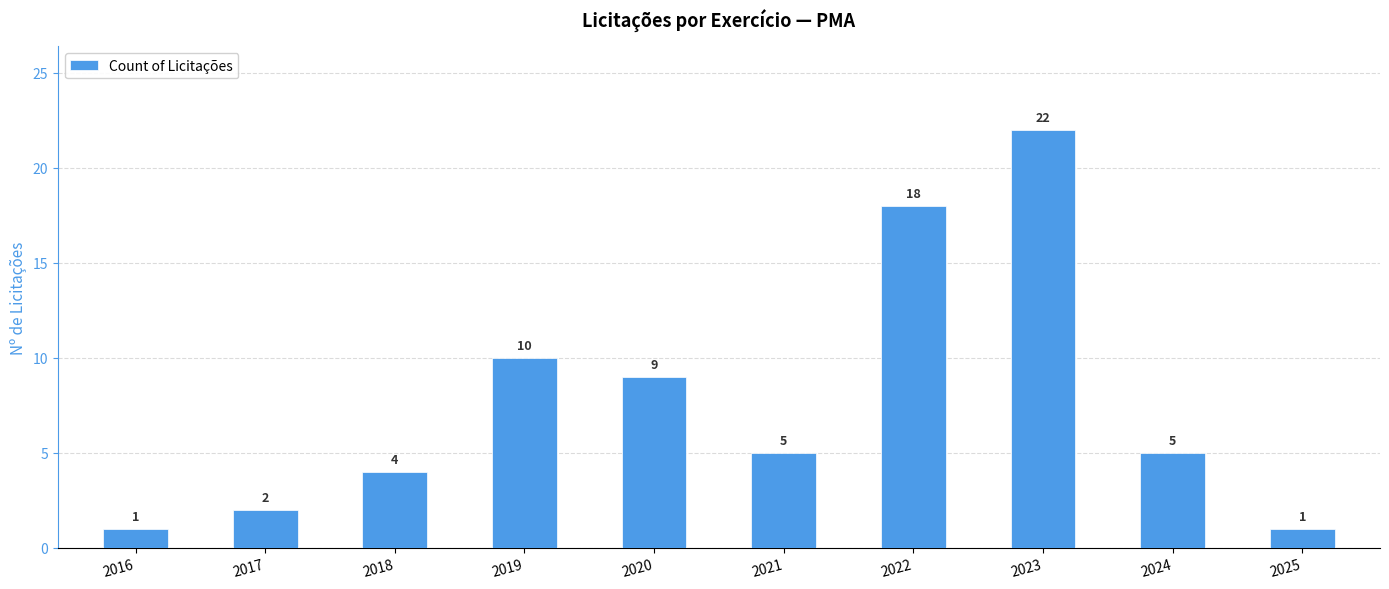

Which has a higher value, 2023 or 2020?

2023